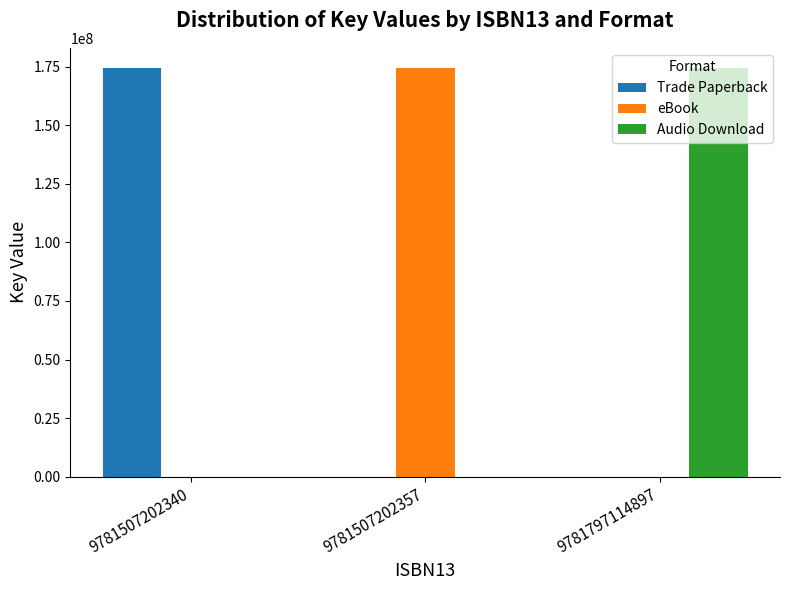

What is the highest value of the Audio Download series?

174356204